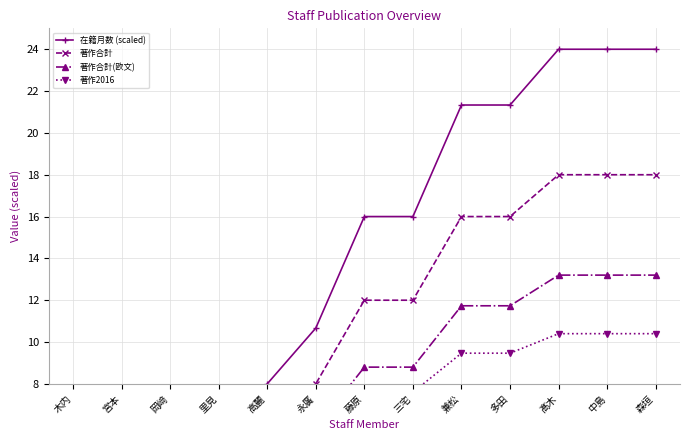

Which series has the largest range (max minus min)?

在籍月数 (scaled)